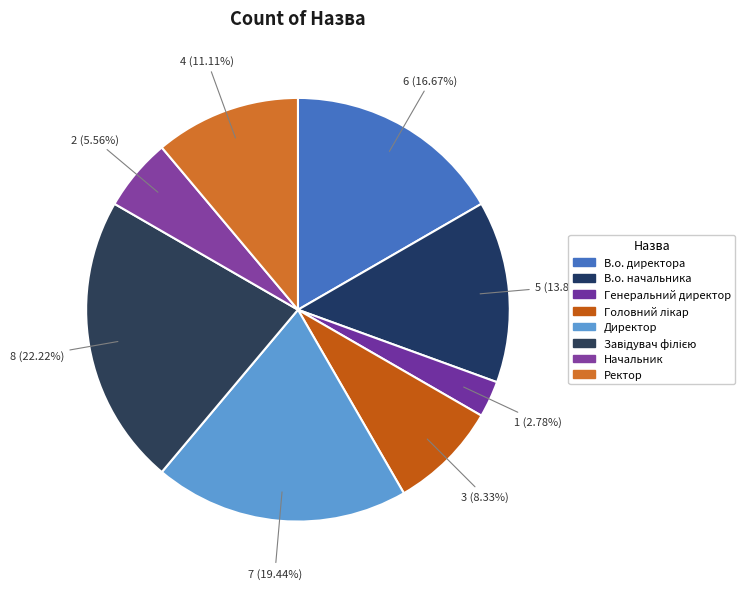

What is the change in value from Директор to Завідувач філією?

+1